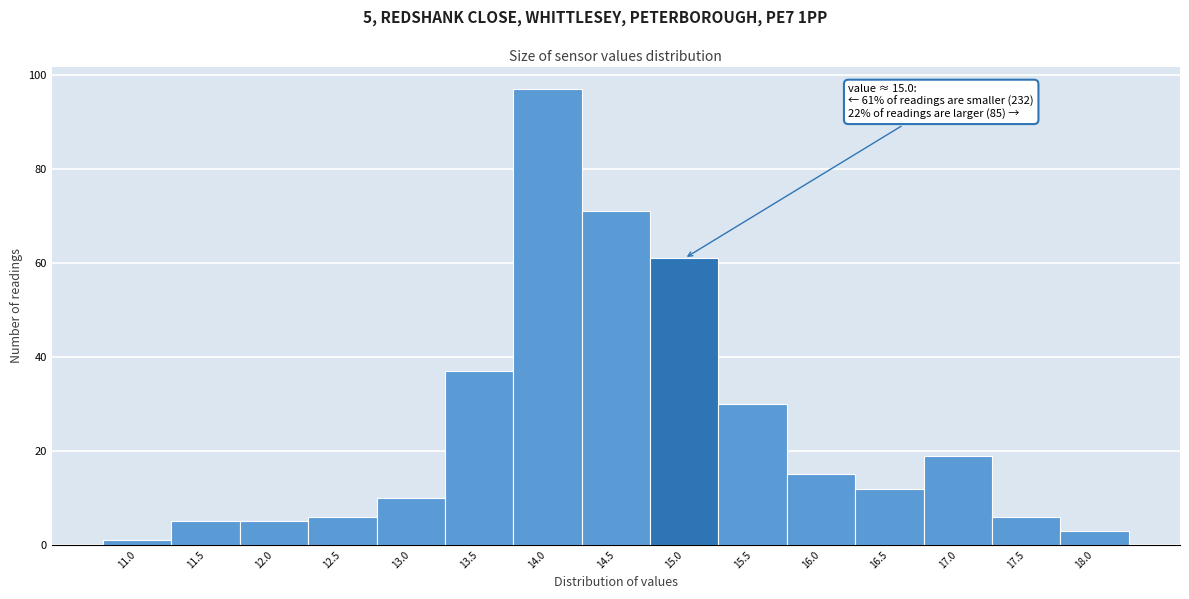

Reading left to right, extract all data points from this chart.

1	5	5	6	10	37	97	71	61	30	15	12	19	6	3